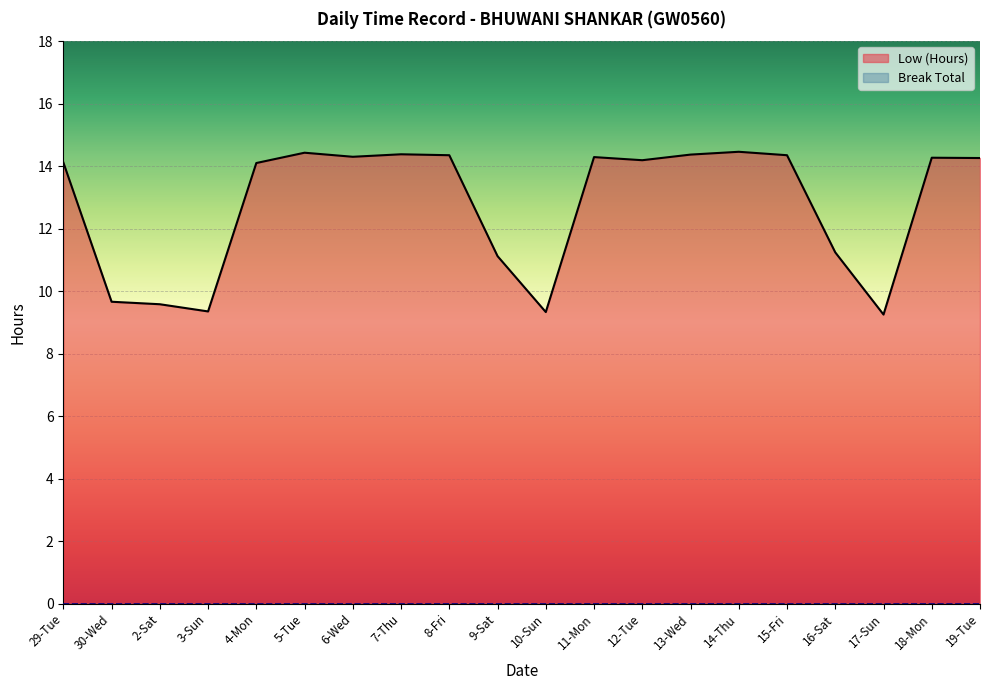

Rank the series at 4-Mon from highest to lowest value.

Low (Hours), Break Total